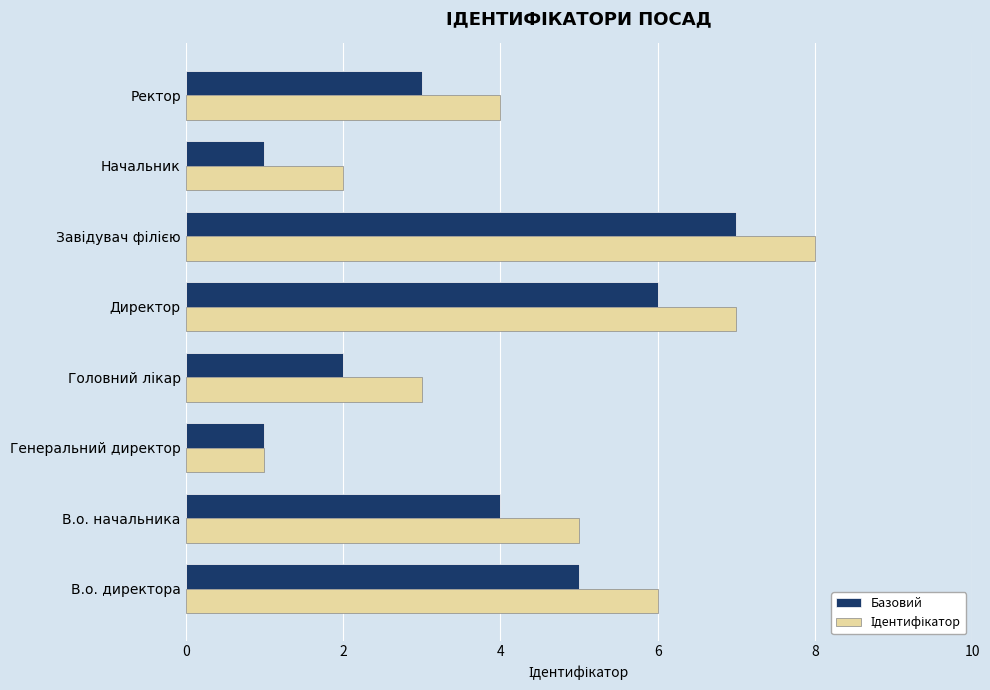

How many Базовий values are between 2 and 6?

5